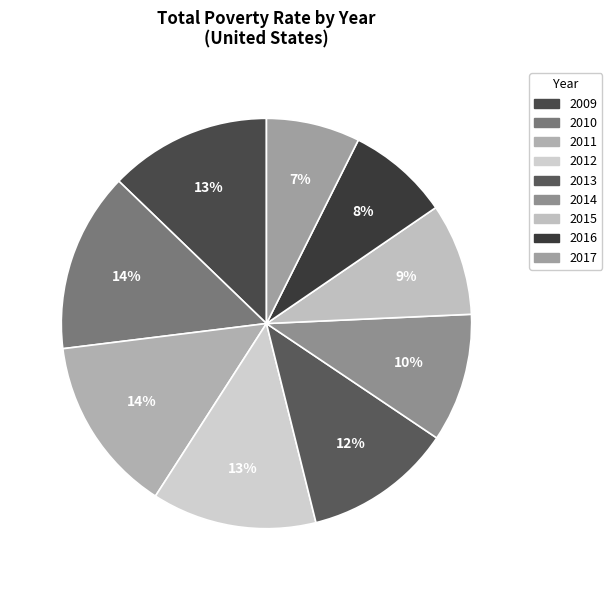

Does 2011 represent more than half of the total?

No